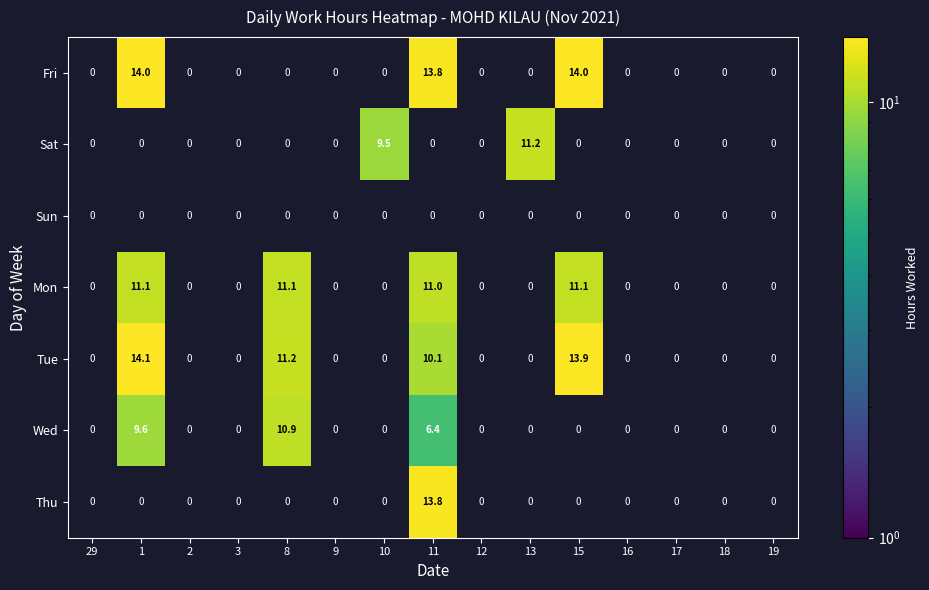

At which category does the chart reach its minimum across all series?

11